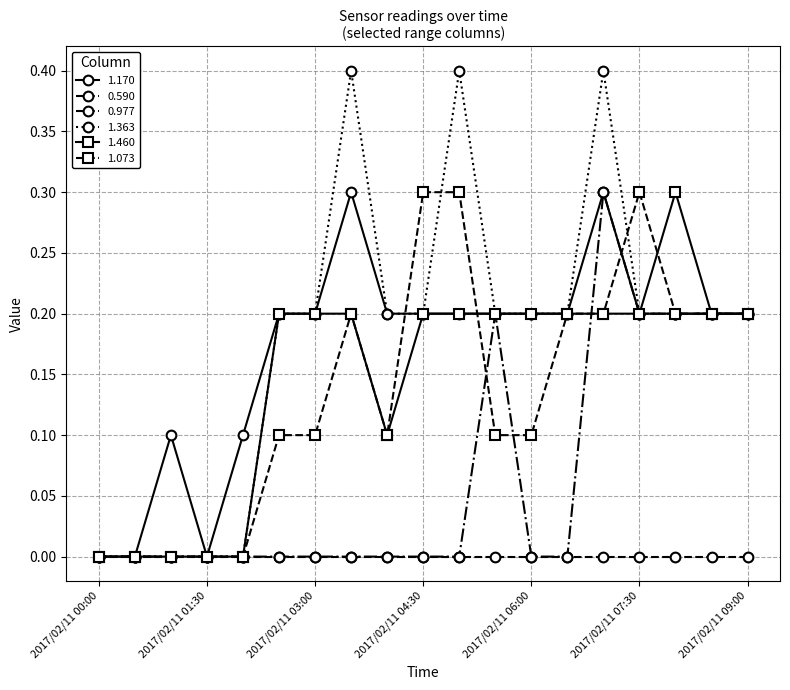

Which series has the widest spread of values?

1.363